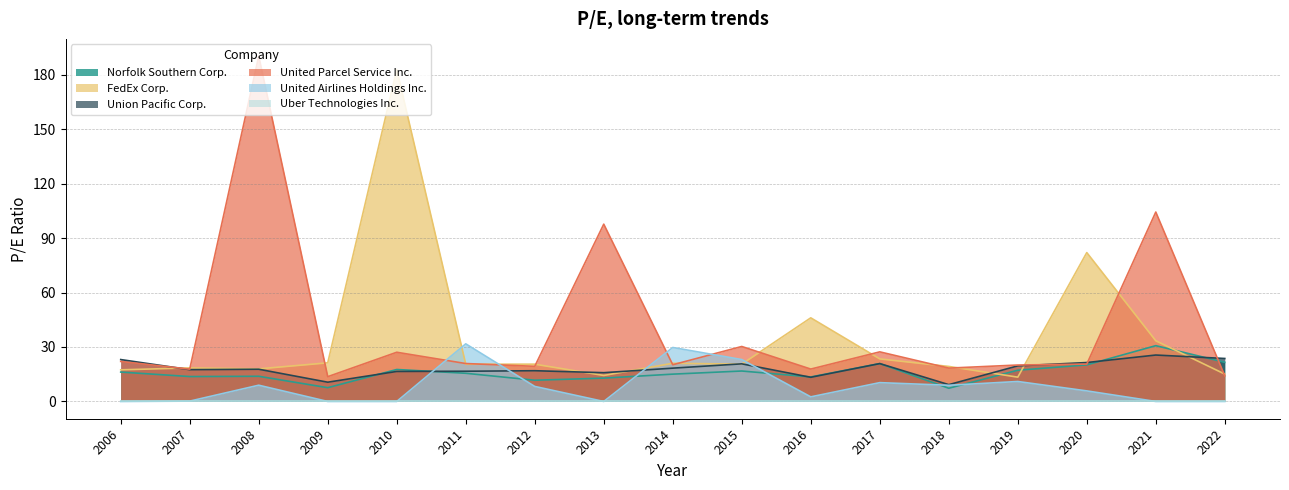

Between 2019 and 2022, which series saw the biggest shift?

United Airlines Holdings Inc.